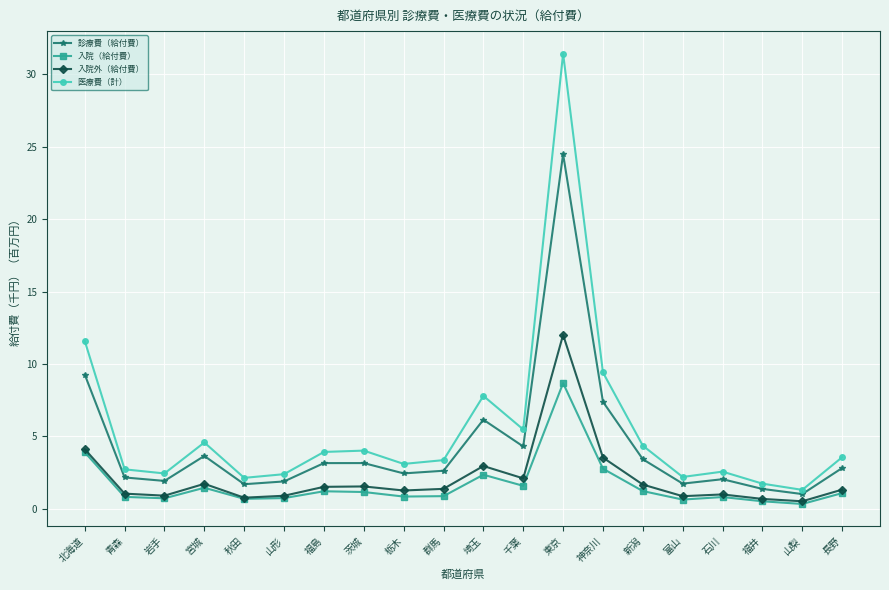

Where is 医療費（計） nearest to the value 16?

北海道